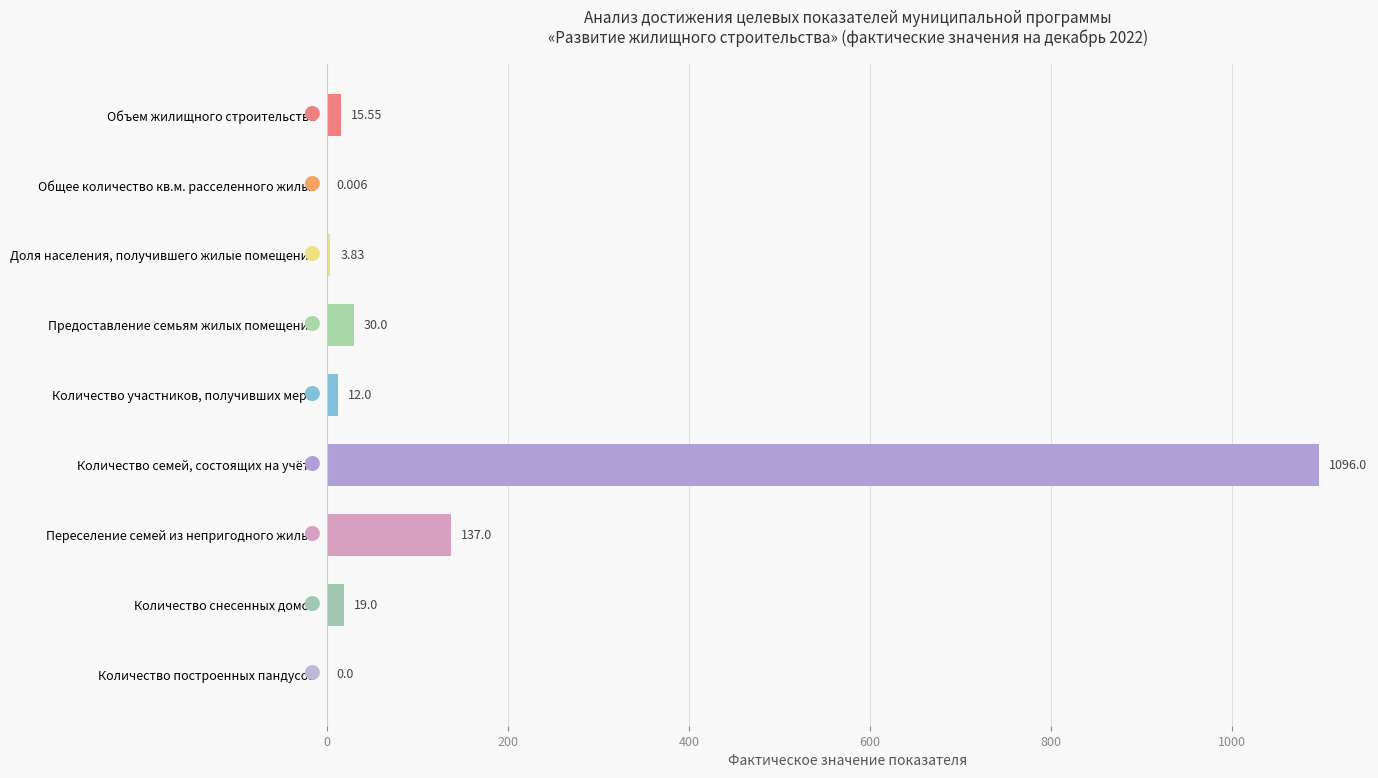

Between Предоставление семьям жилых помещений and Количество построенных пандусов, which is larger?

Предоставление семьям жилых помещений